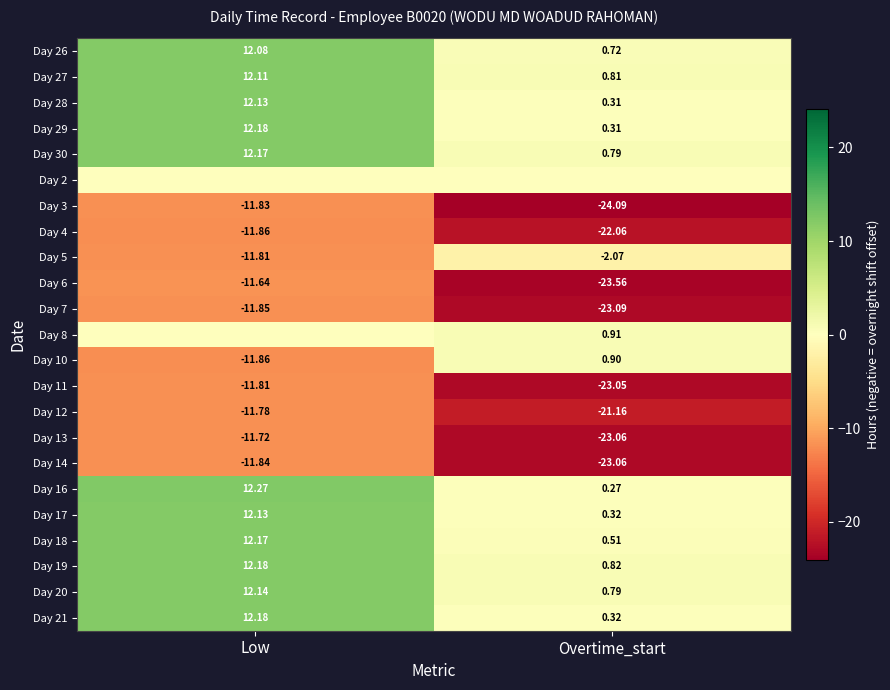

What is the difference between the highest and lowest values at Overtime_start?

25.0